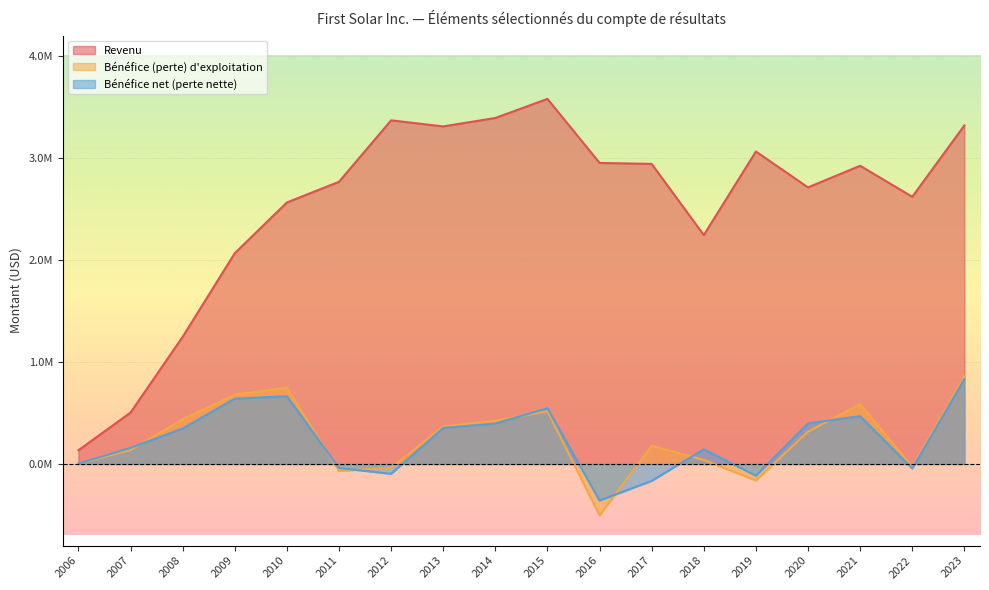

What is the value of the Bénéfice (perte) d'exploitation point at the 1st from the left?

2810